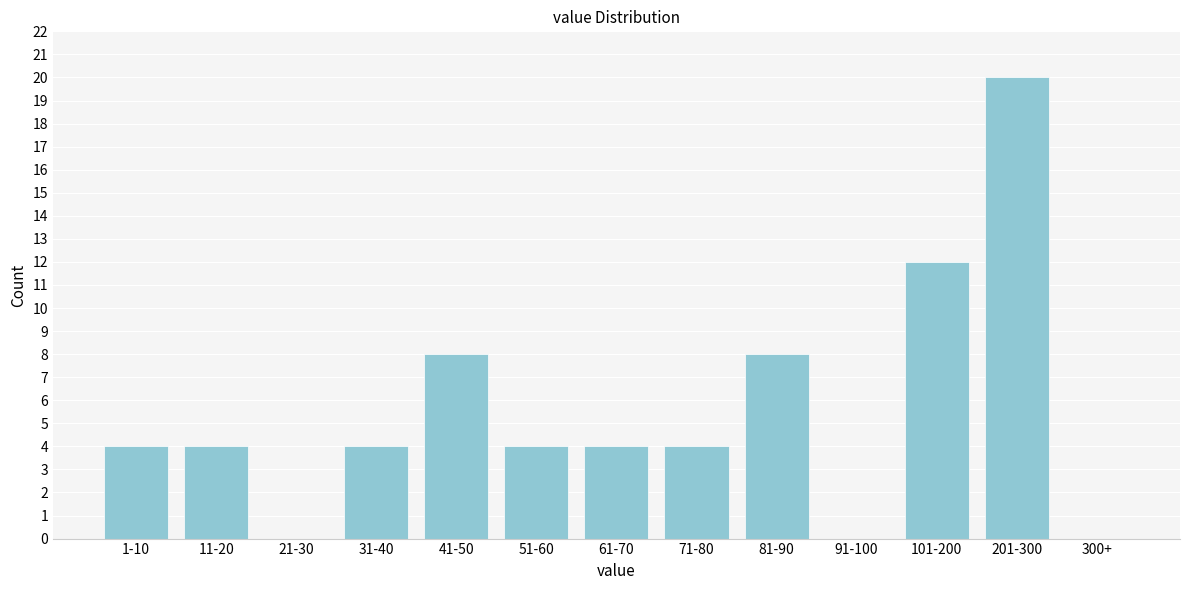

Reading left to right, transcribe all the data shown in this chart.

1-10=4	11-20=4	21-30=0	31-40=4	41-50=8	51-60=4	61-70=4	71-80=4	81-90=8	91-100=0	101-200=12	201-300=20	300+=0